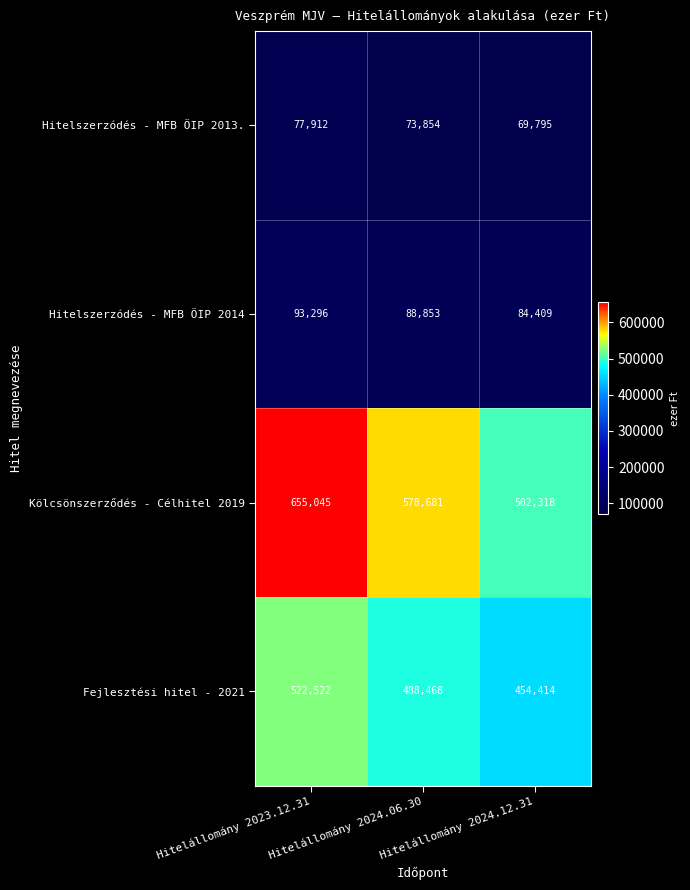

What is the sum of all Hitelszerzódés - MFB ÖIP 2014 values?

266558